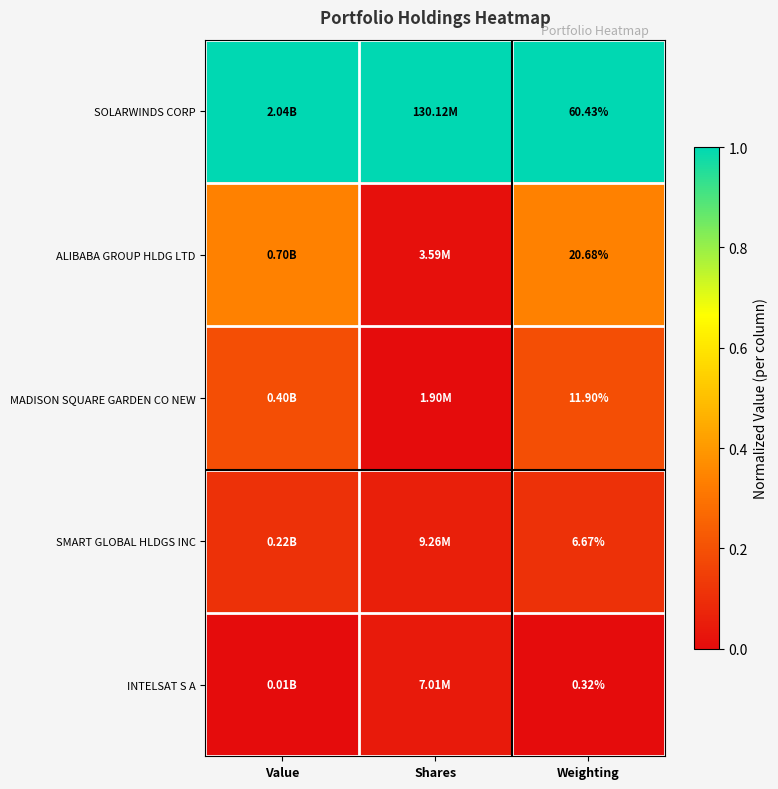

Rank the series at Weighting from highest to lowest value.

SOLARWINDS CORP, ALIBABA GROUP HLDG LTD, MADISON SQUARE GARDEN CO NEW, SMART GLOBAL HLDGS INC, INTELSAT S A